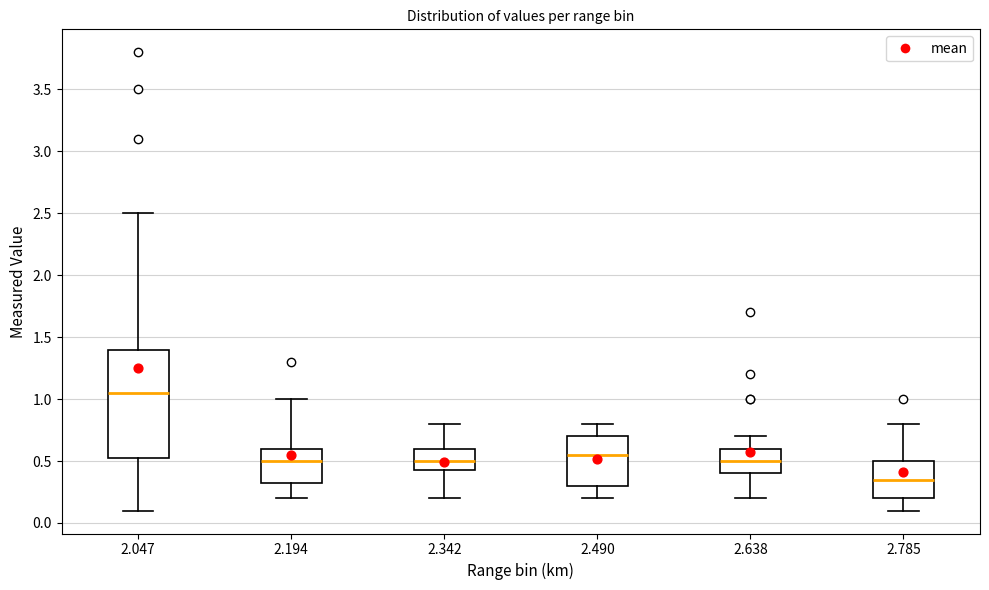

Where does the median line of the box at x = 2.194 sit on the y-axis? The values are not printed on the chart, so give them approximately, as read against the axis.

0.50